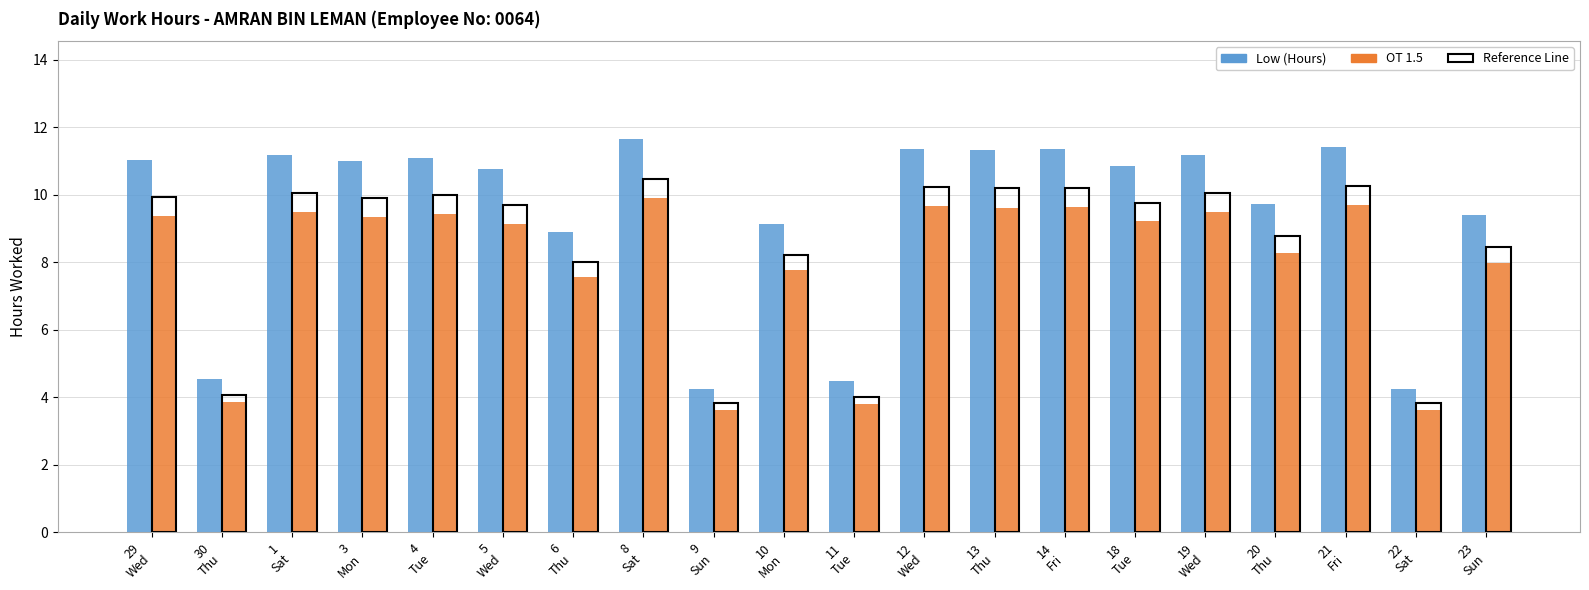

What is the minimum value for Reference Line?

3.8